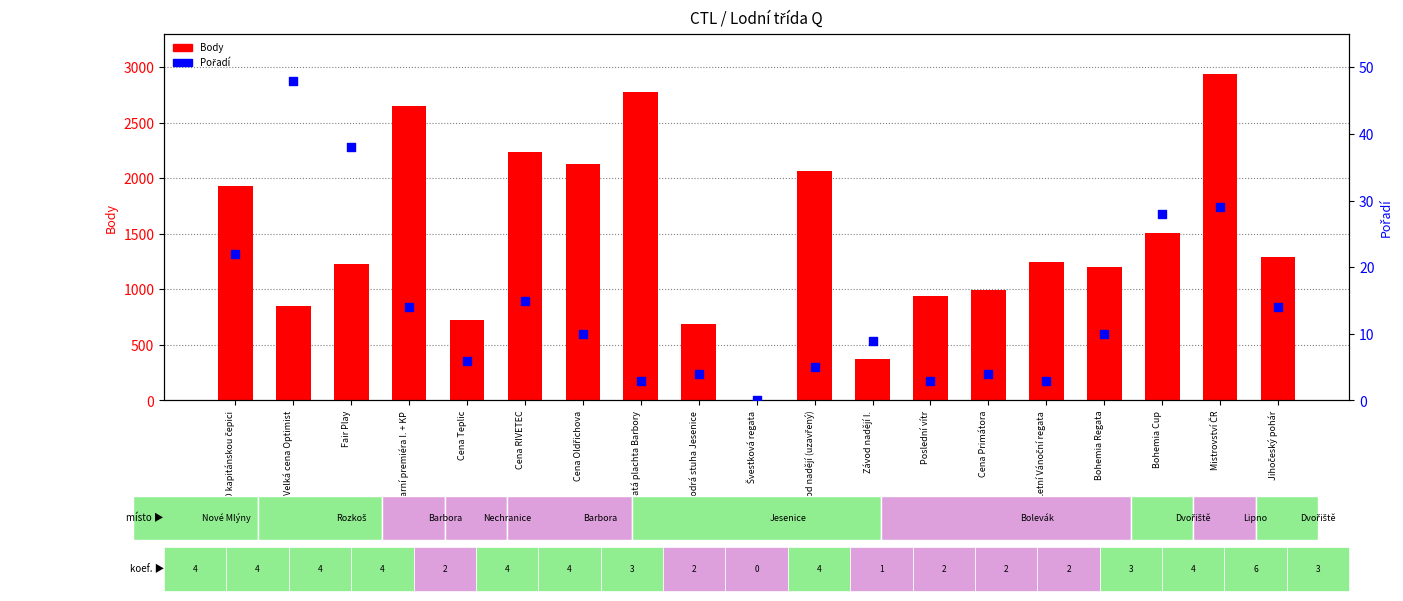

What is the total value across all series at O kapitánskou čepici?

1953